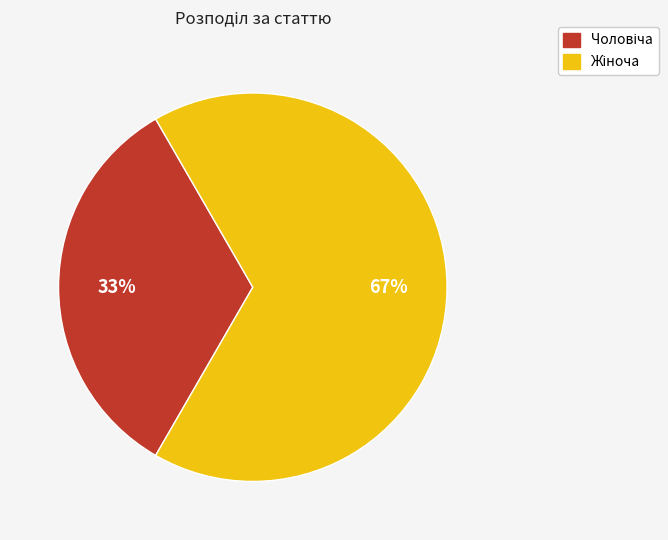

To the nearest percent, what is the average slice percentage?

50%